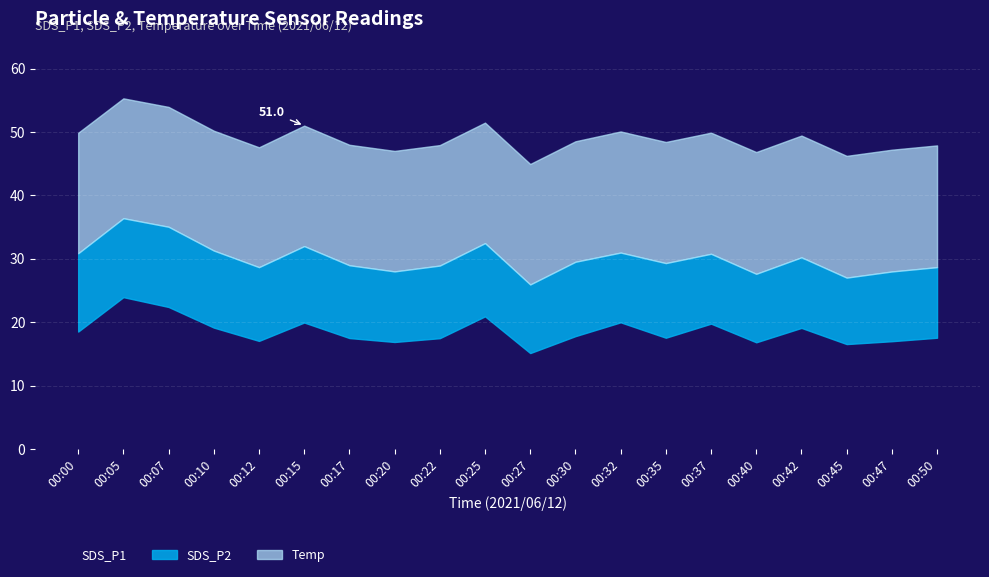

True or false: SDS_P2 has a value of 5.6 at 00:25.

False